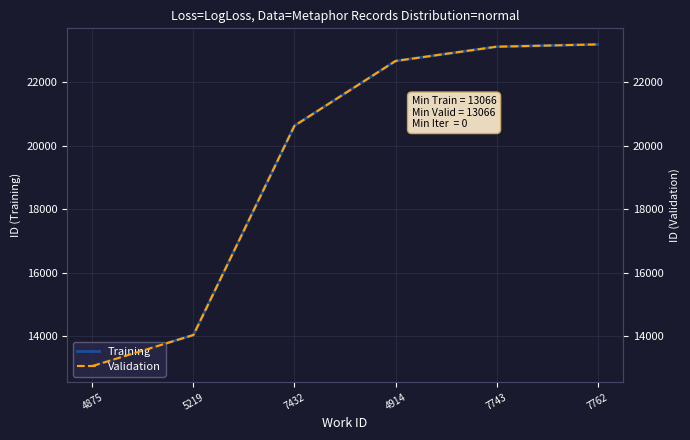

At which category is the sum across all series the highest?

7762